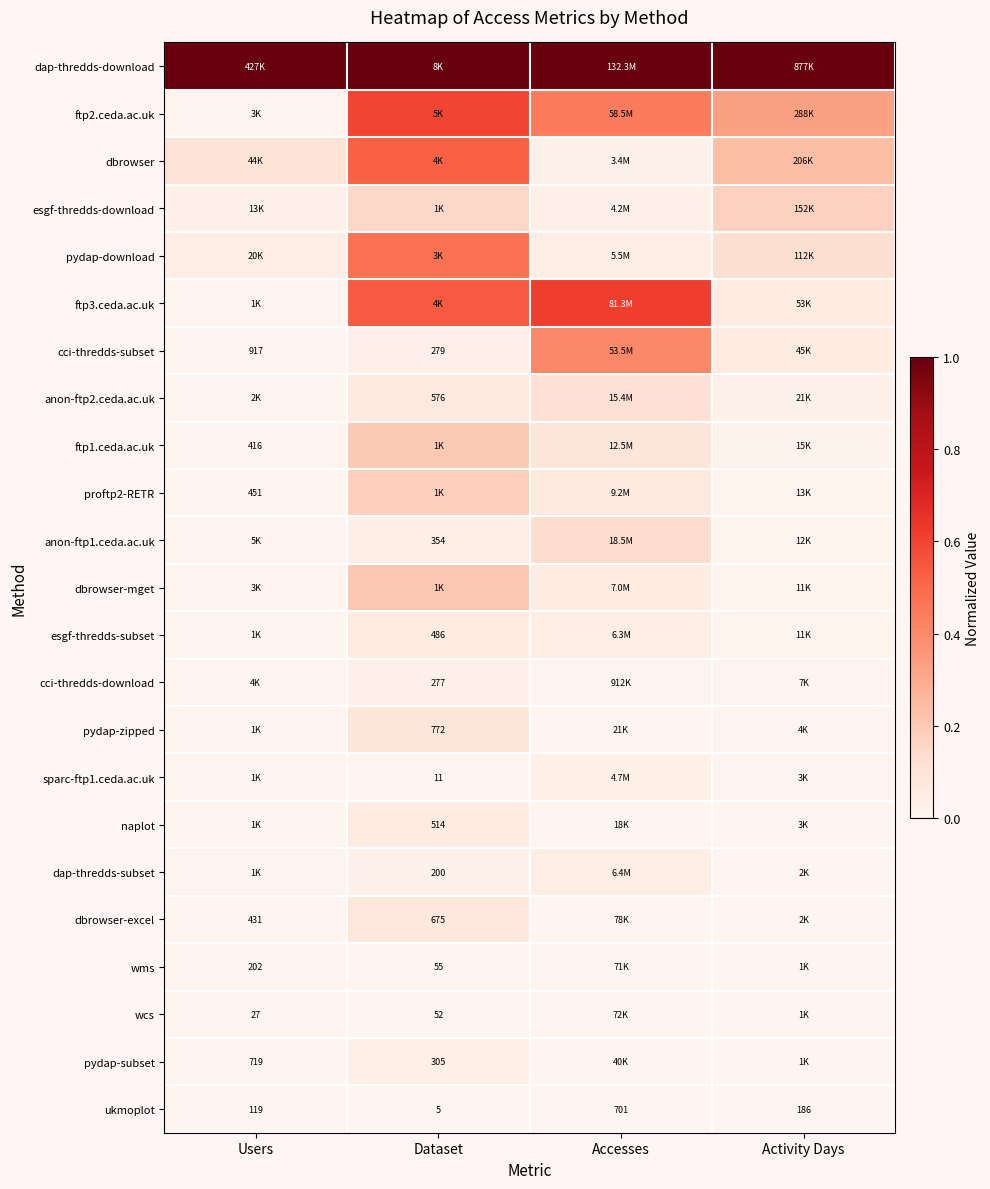

What is the greatest value displayed?

1.0